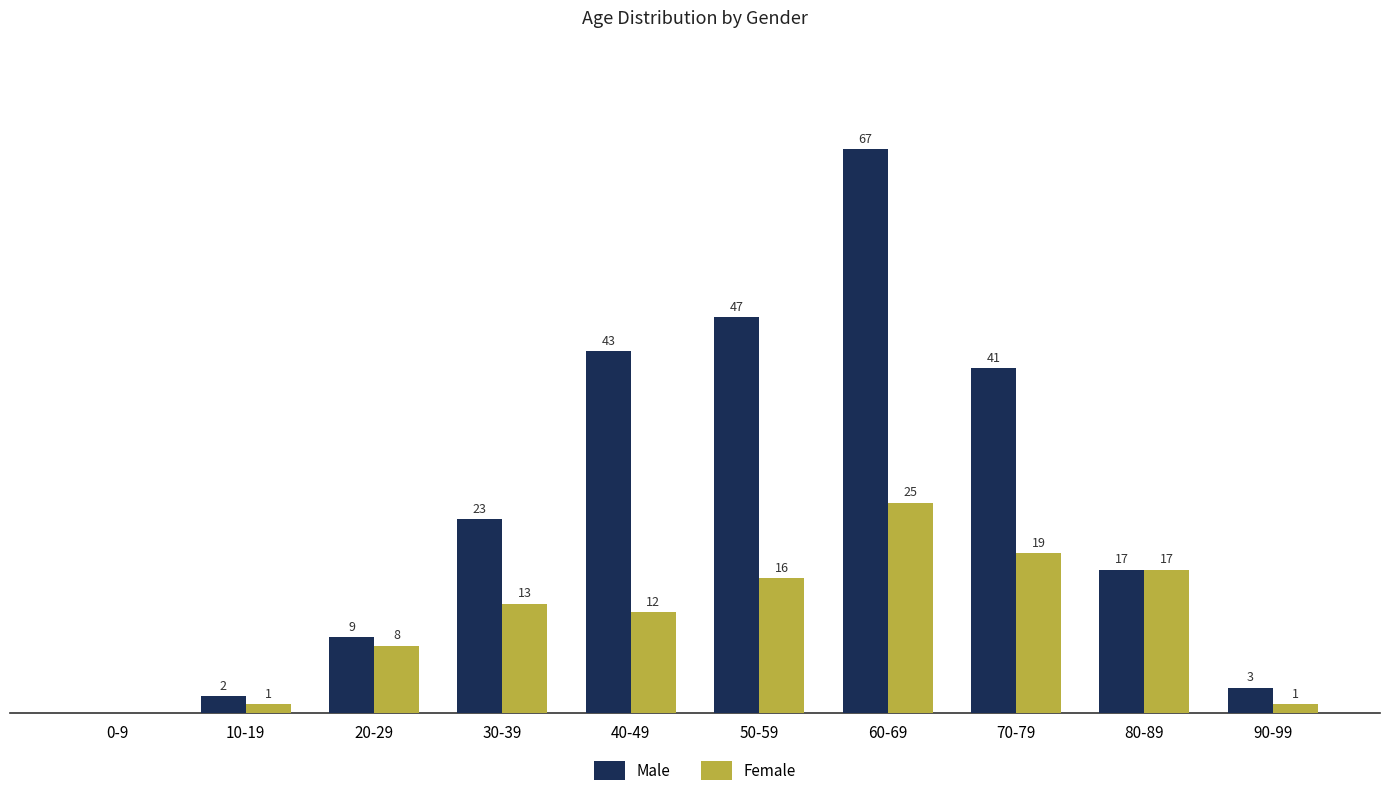

Which category has the highest value in the Female series?

60-69